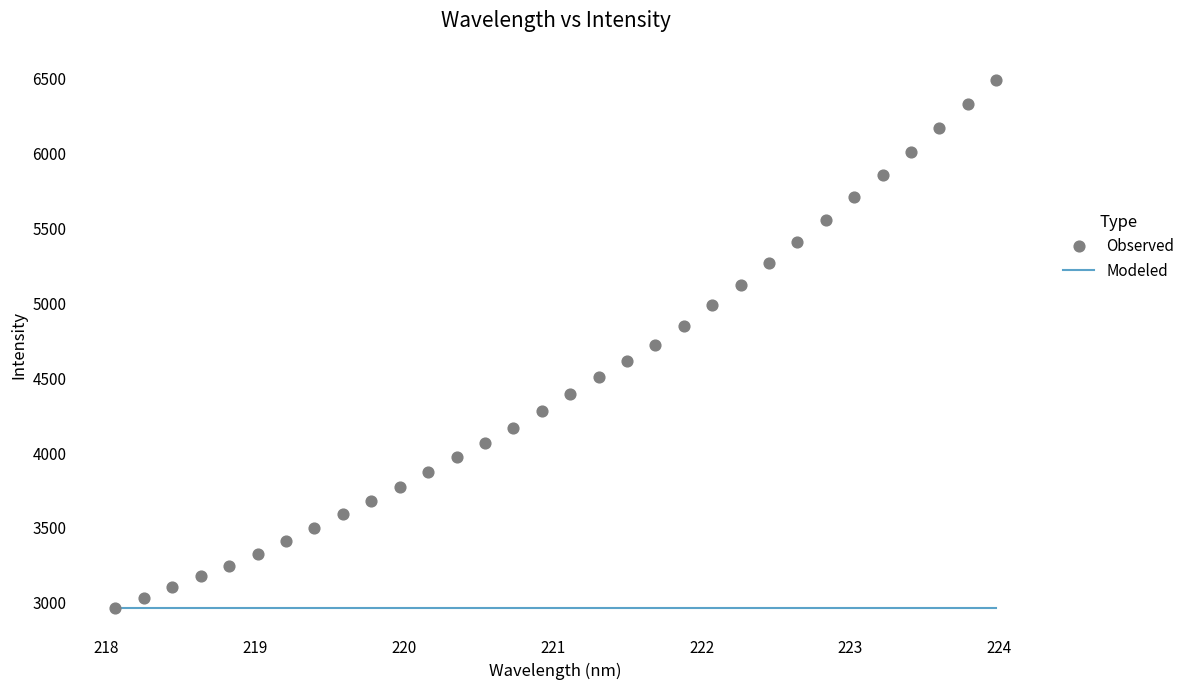

What is the range of Y values (max minus min)?

3524.9